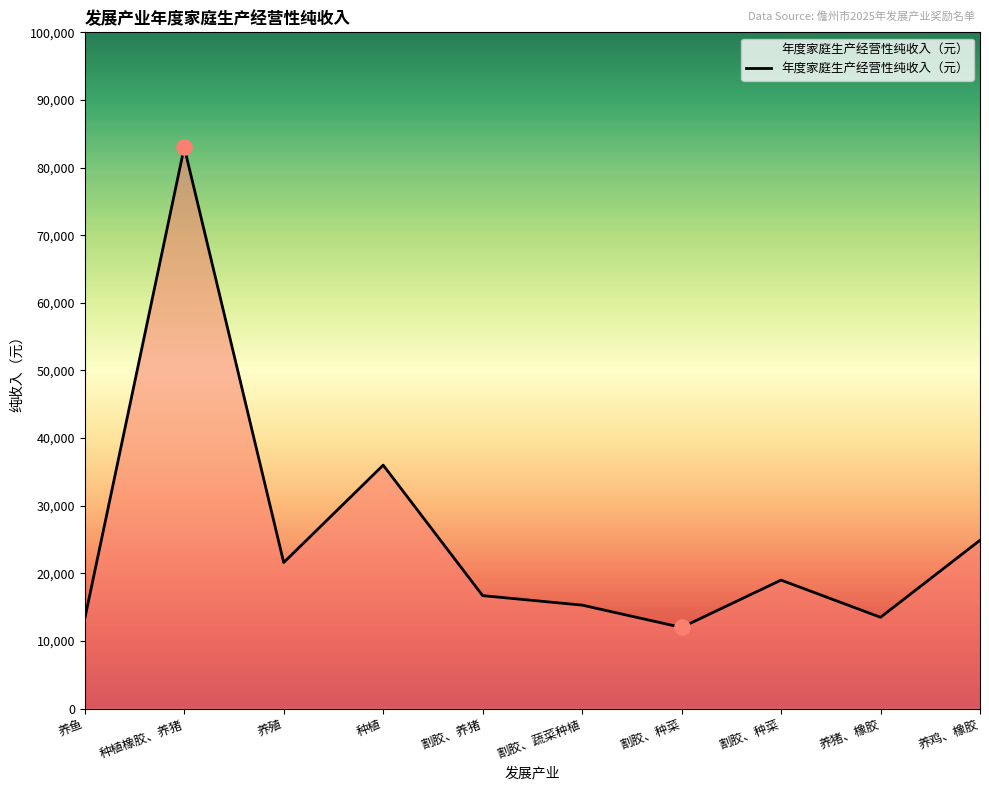

Which has a higher value, 种植 or 种植橡胶、养猪?

种植橡胶、养猪